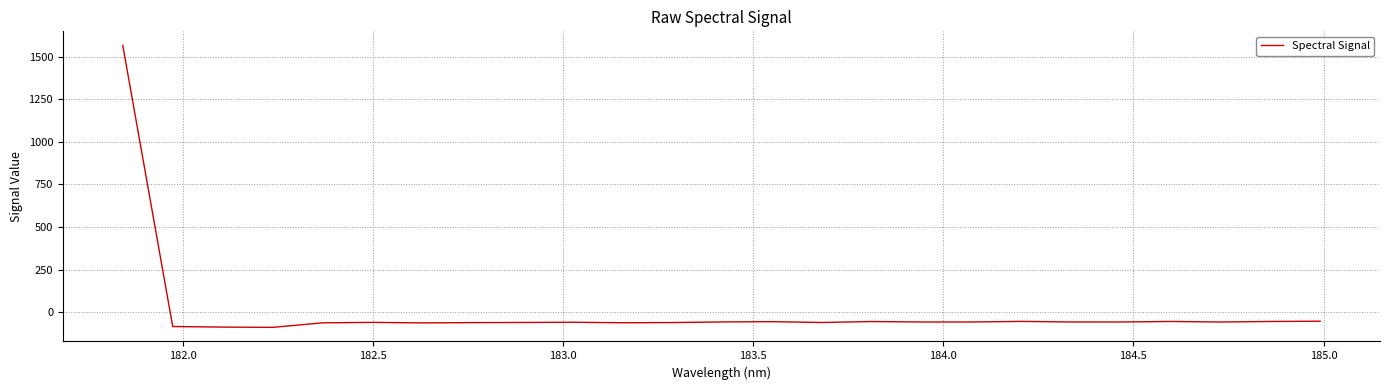

What is the minimum value shown in the chart?

-88.9